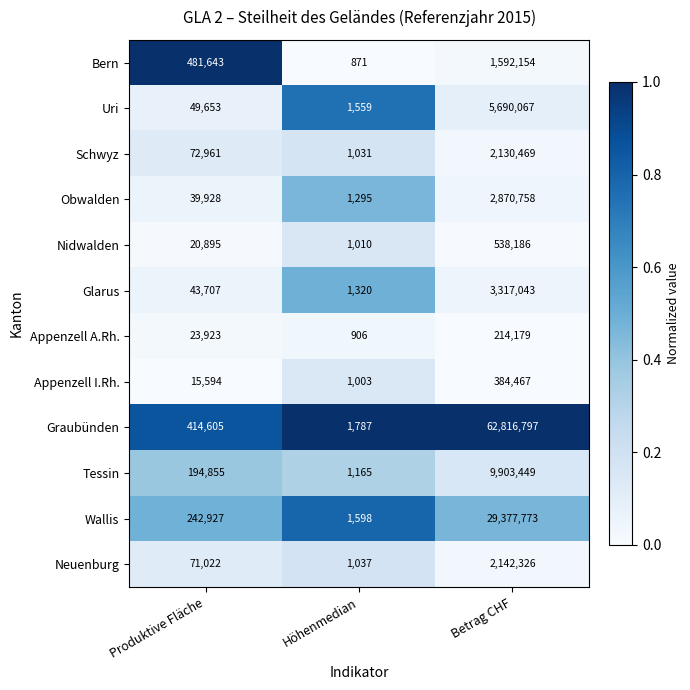

What is the difference between the maximum and minimum values in the Appenzell I.Rh. series?

383464